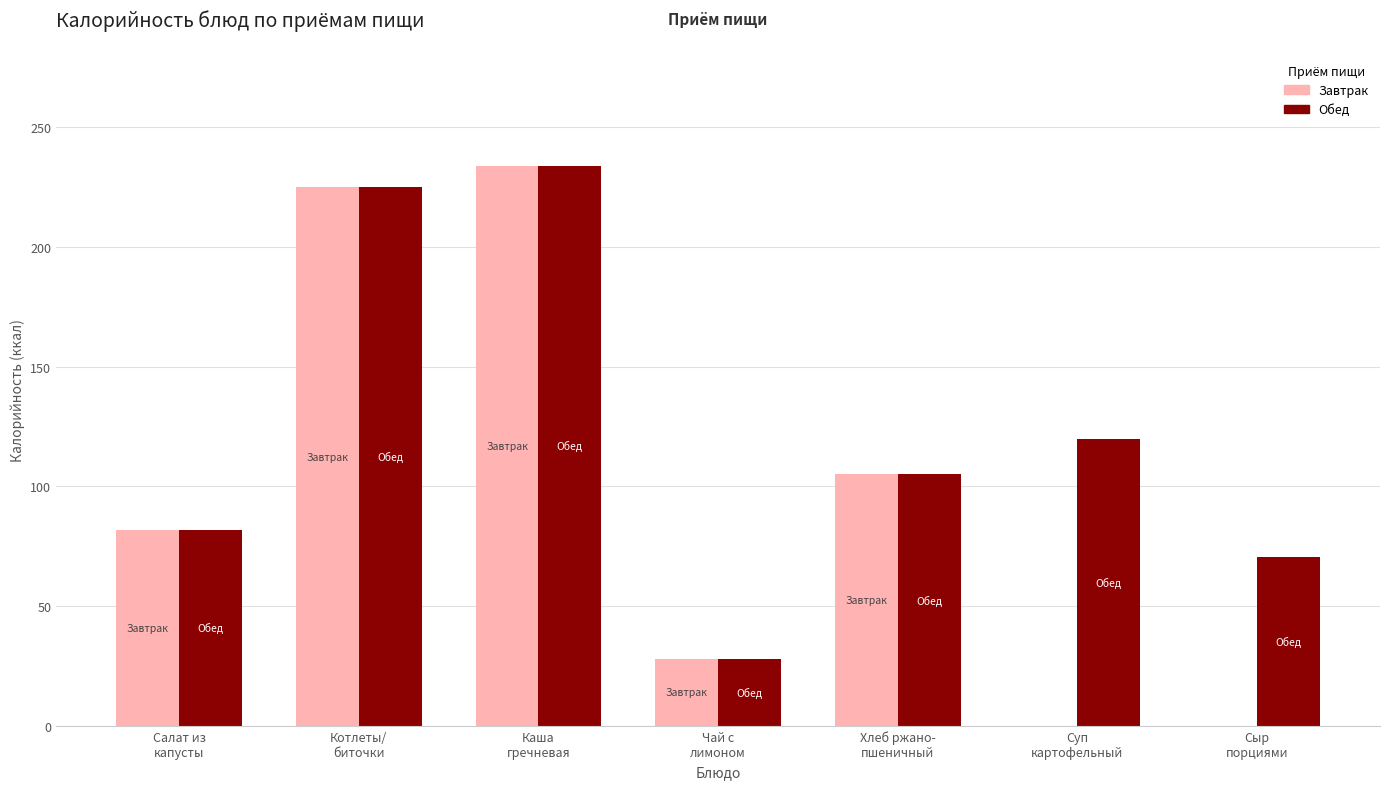

What is the sum of all Завтрак values?

674.0